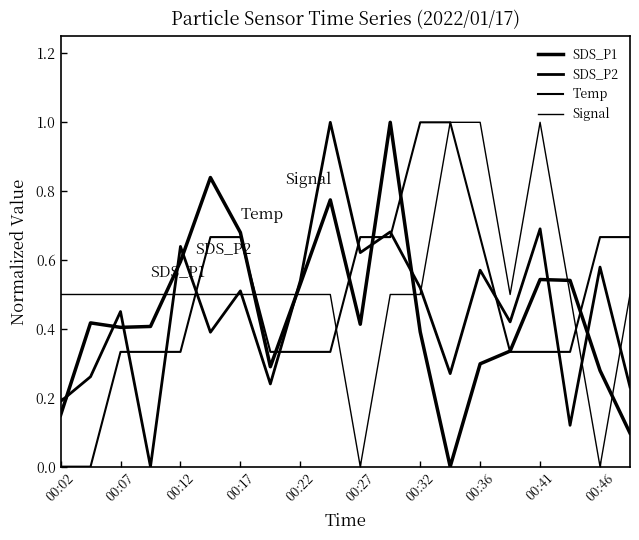

In Signal, how many points are lower than both neighbors (excluding endpoints)?

3